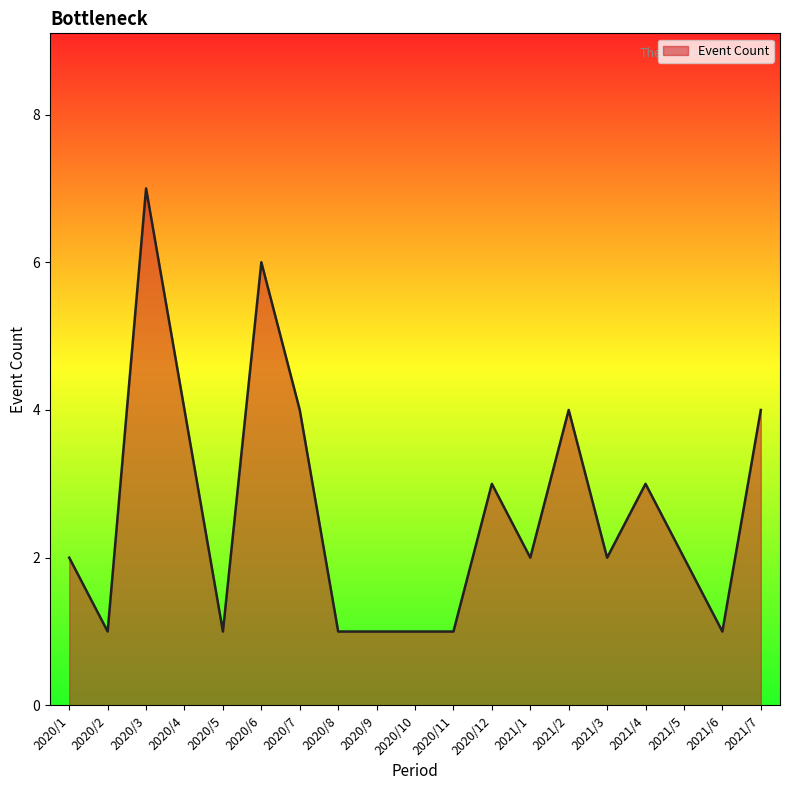

Which has a higher value, 2021/5 or 2020/9?

2021/5